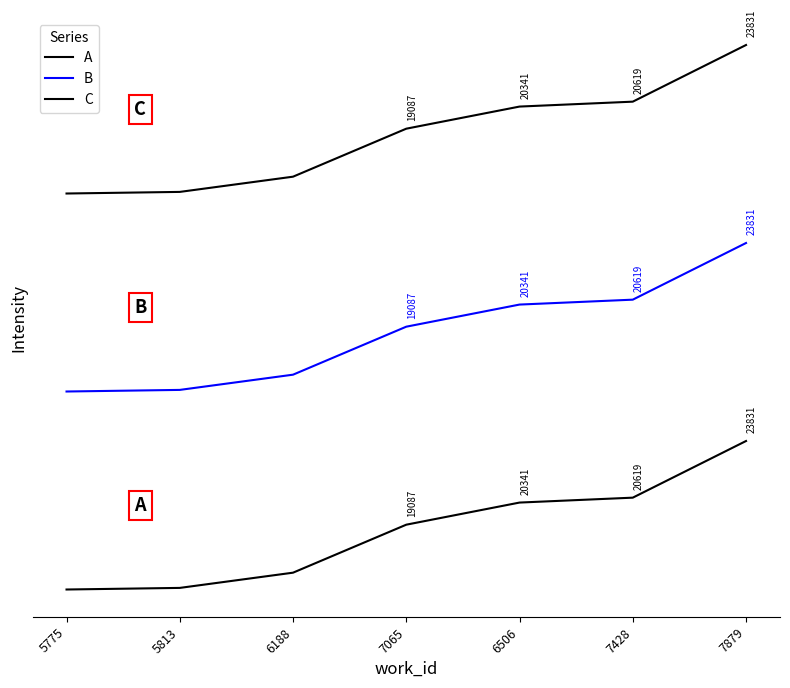

Reading left to right, what are all the values shown in this chart?

A: 5775=0.0	5813=32.4	6188=339.9	7065=1309.5	6506=1756.4	7428=1855.4	7879=3000.0
B: 5775=4000.0	5813=4032.4	6188=4339.9	7065=5309.5	6506=5756.4	7428=5855.4	7879=7000.0
C: 5775=8000.0	5813=8032.4	6188=8339.9	7065=9309.5	6506=9756.4	7428=9855.4	7879=11000.0